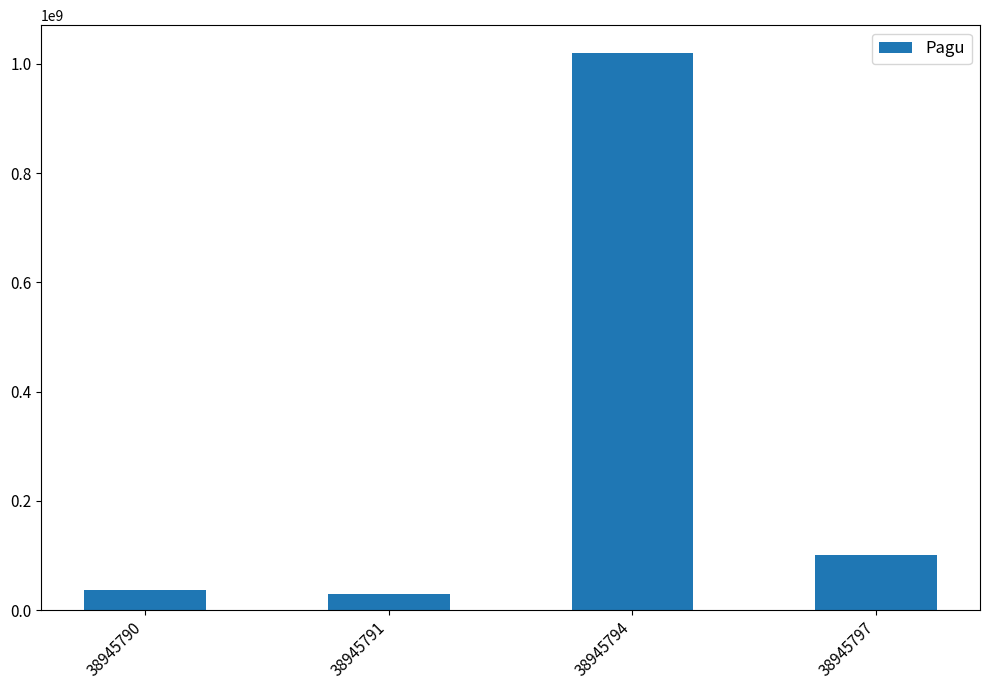

Which label corresponds to the largest value in the chart?

38945794